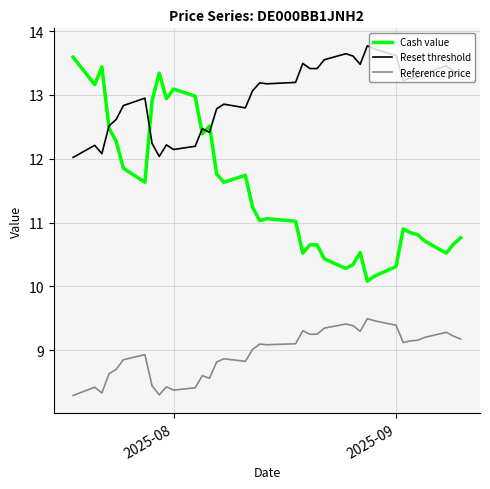

What is the difference between the second highest and second lowest values in the Reset threshold series?

1.7